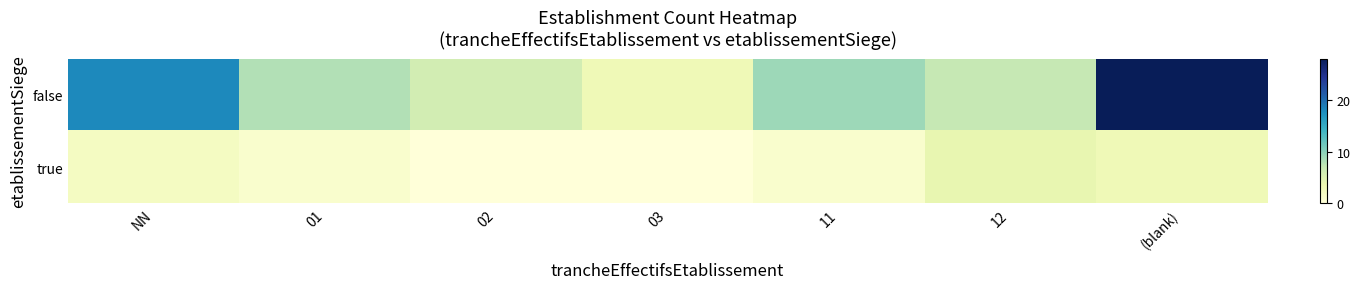

At which category is the sum across all series the highest?

(blank)